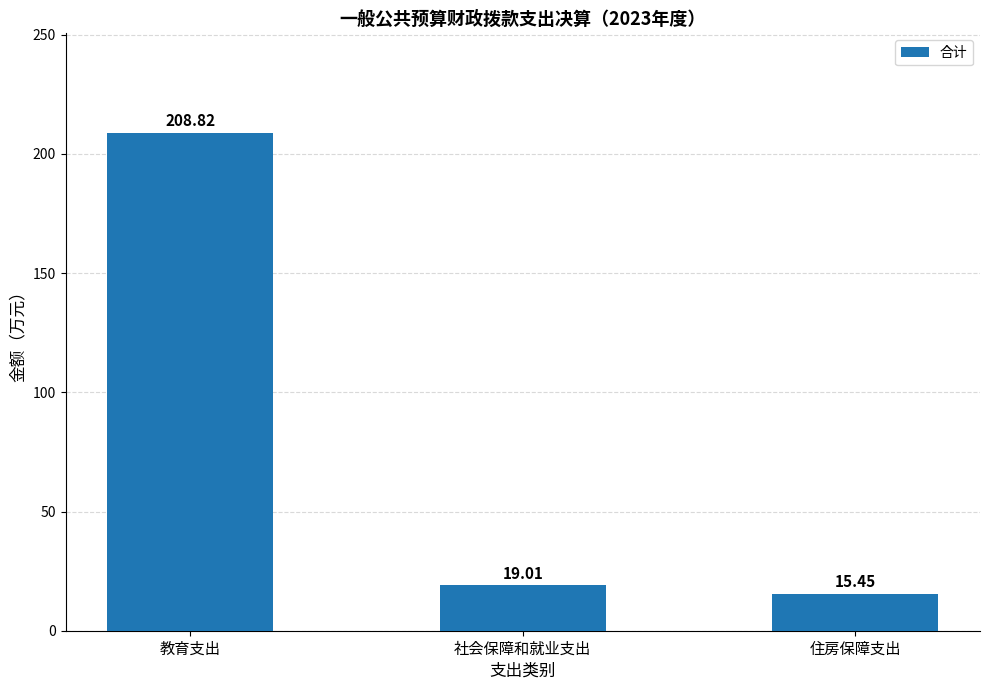

The value at 社会保障和就业支出 is 19.0. True or false?

True